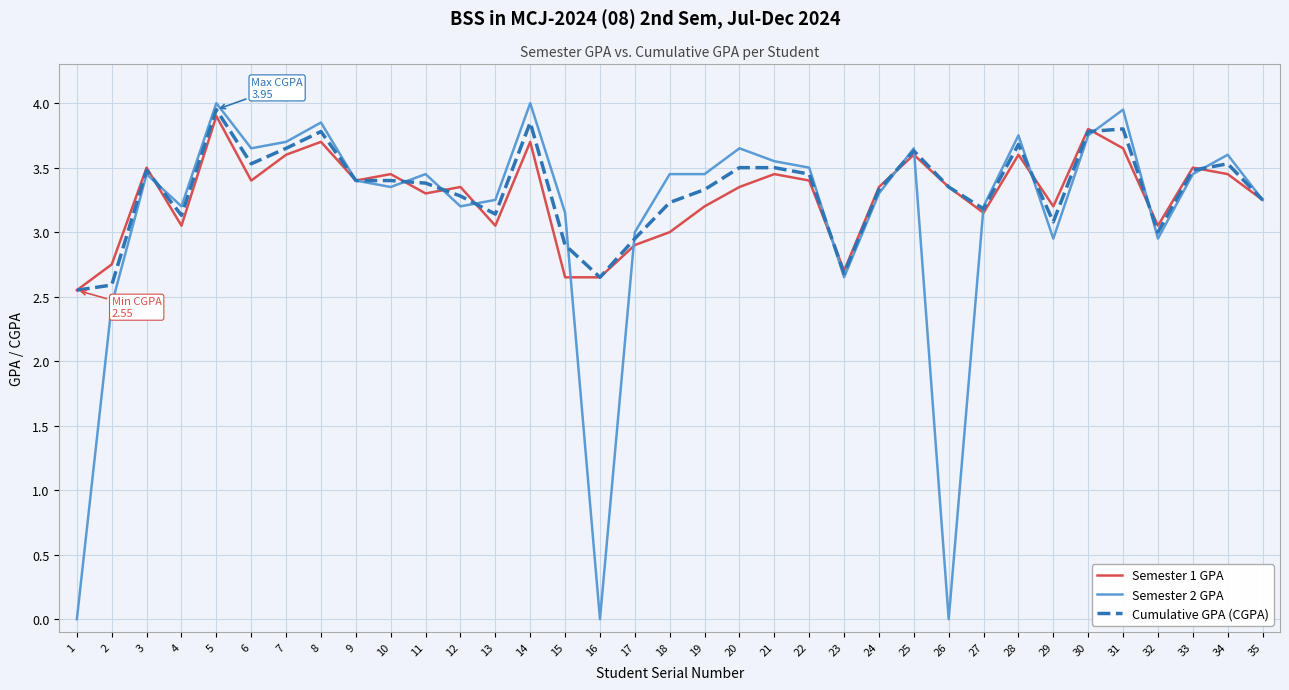

At how many categories does at least one series exceed 2?

35